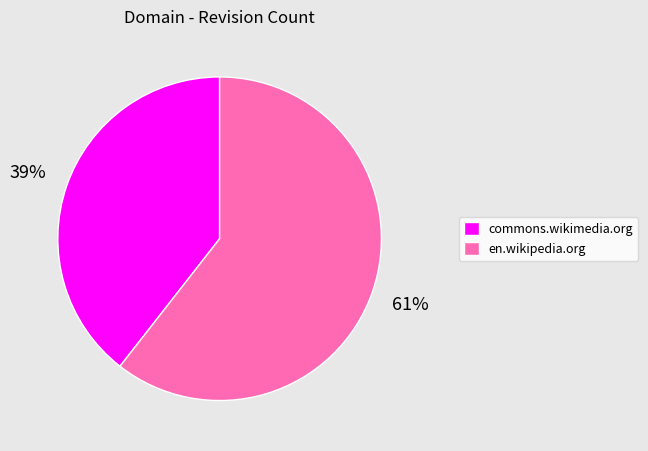

Between en.wikipedia.org and commons.wikimedia.org, which is larger?

en.wikipedia.org